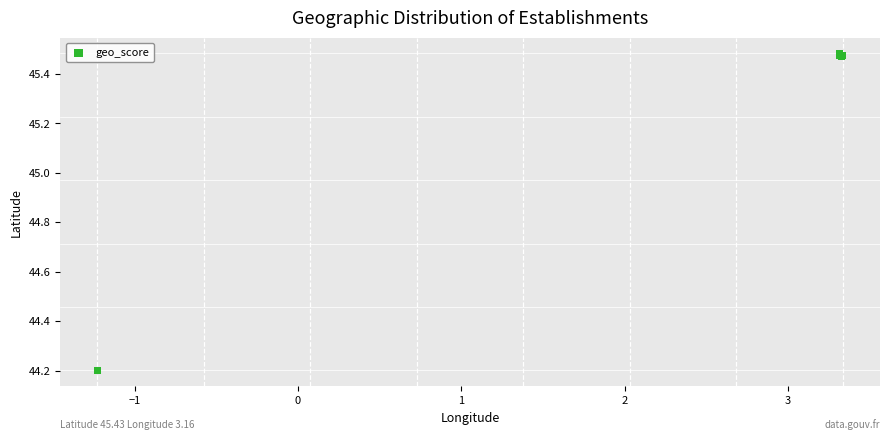

What Y value in the scatter plot is closest to 44?

44.2